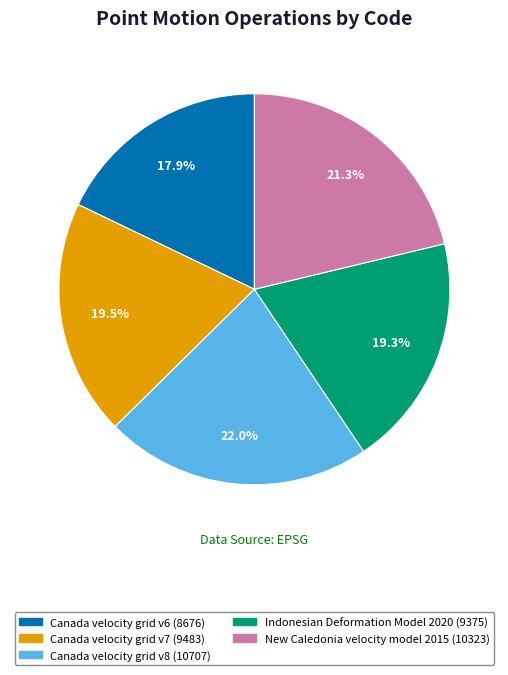

To the nearest percent, what is the difference between the largest and smallest slice percentages?

4%